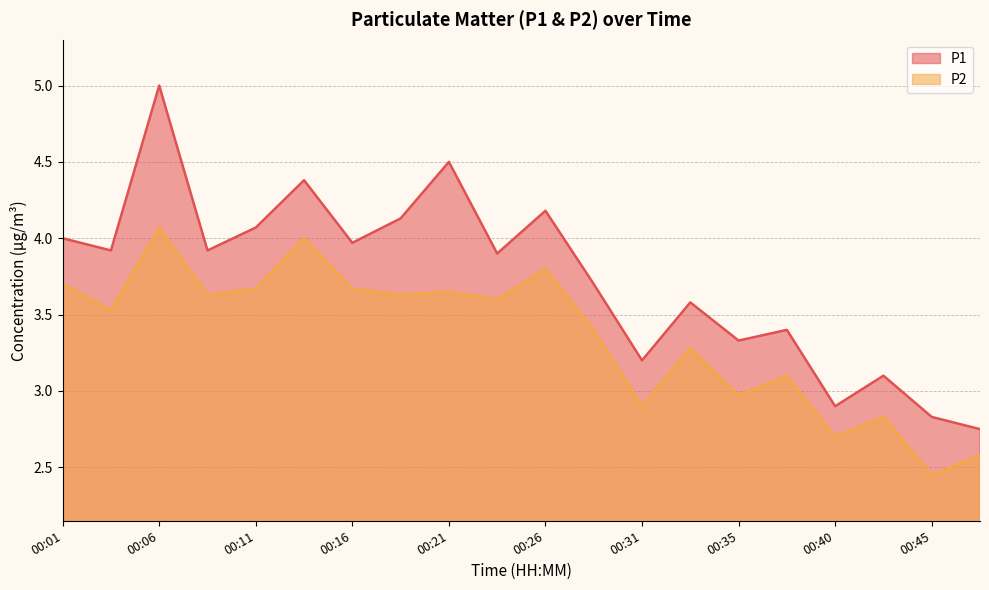

True or false: P1 has more than 0 points higher than both neighbors.

True